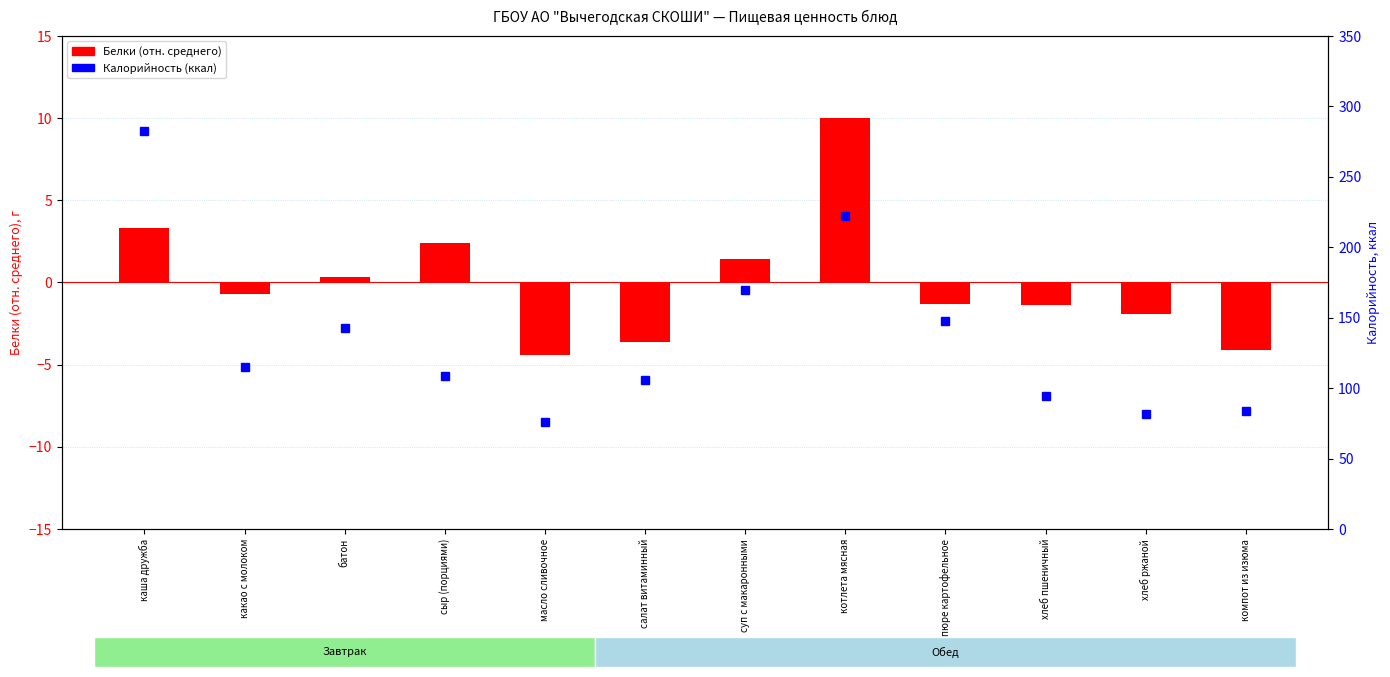

Rank the categories by Калорийность (ккал) value from lowest to highest.

масло сливочное, хлеб ржаной, компот из изюма, хлеб пшеничный, салат витаминный, сыр (порциями), какао с молоком, батон, пюре картофельное, суп с макаронными, котлета мясная, каша дружба